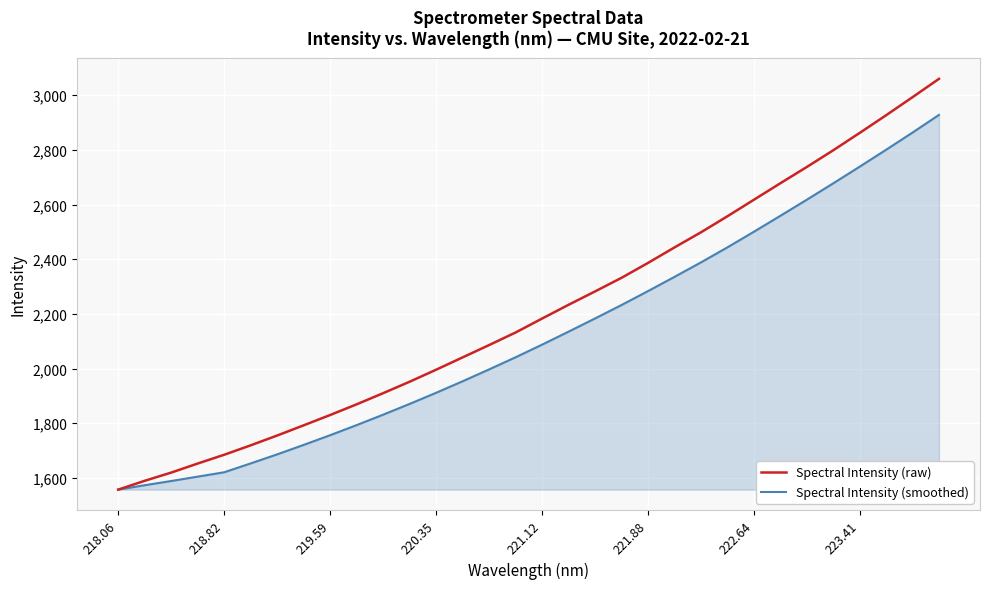

Which series has the widest spread of values?

Spectral Intensity (raw)